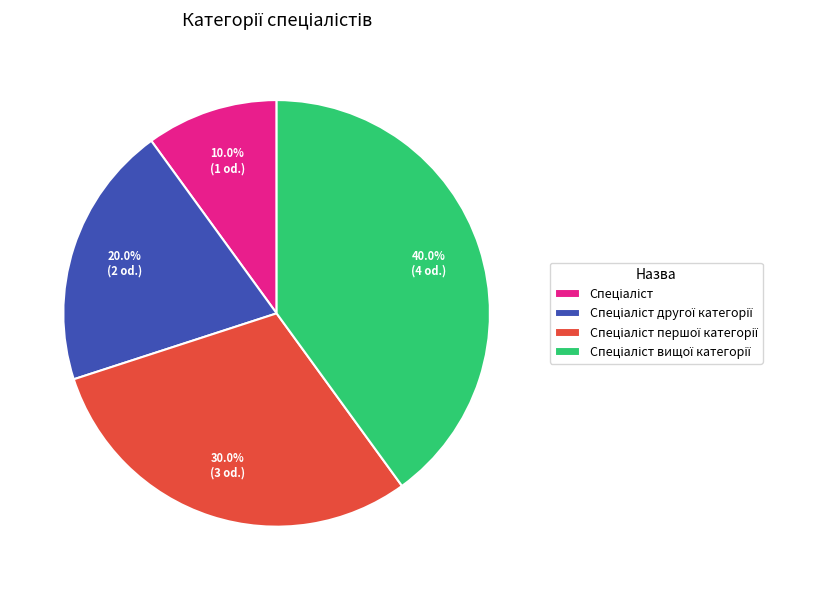

To the nearest percent, what is the difference between the largest and smallest slice percentages?

30%